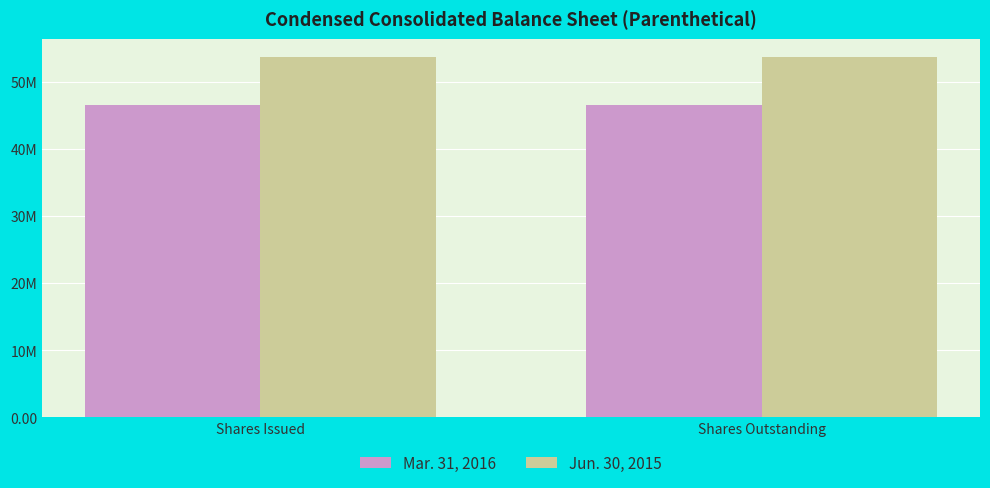

What is the total value across all series at Shares Outstanding?

100114357